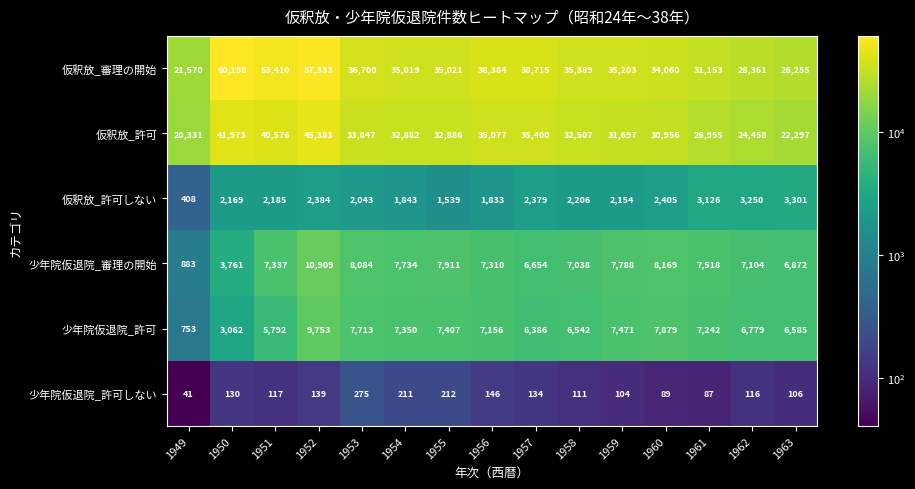

How many distinct data groups are displayed?

6